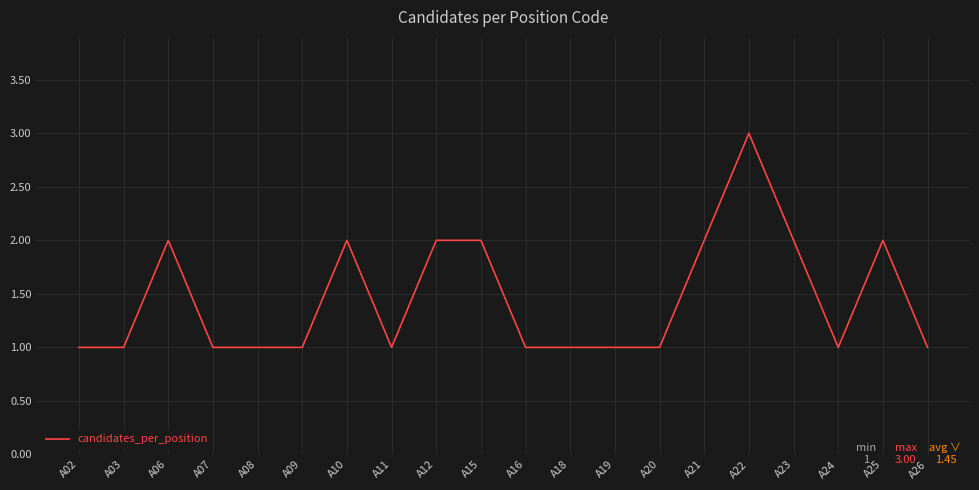

What is the maximum value shown in the chart?

3